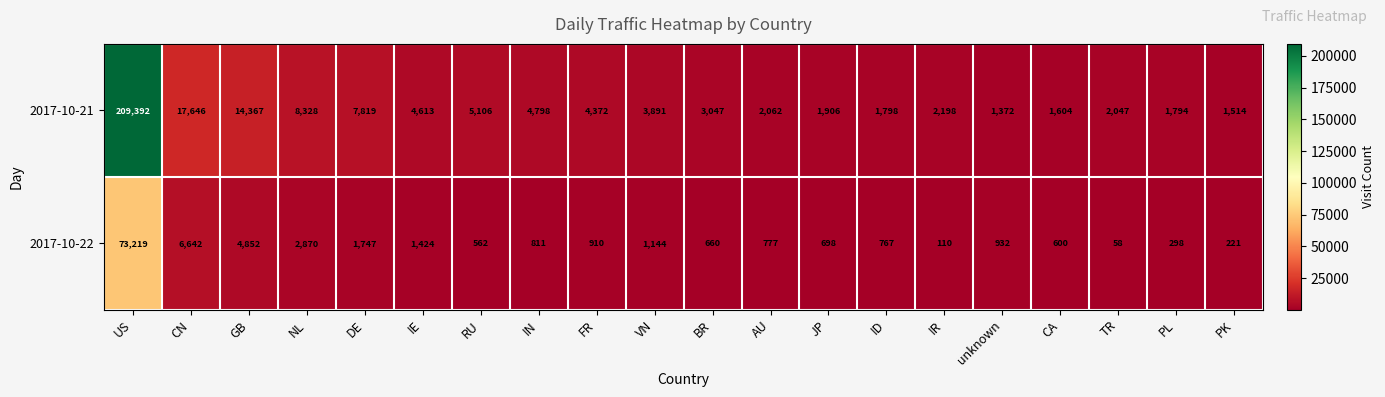

What is the sum of all 2017-10-21 values?

299674